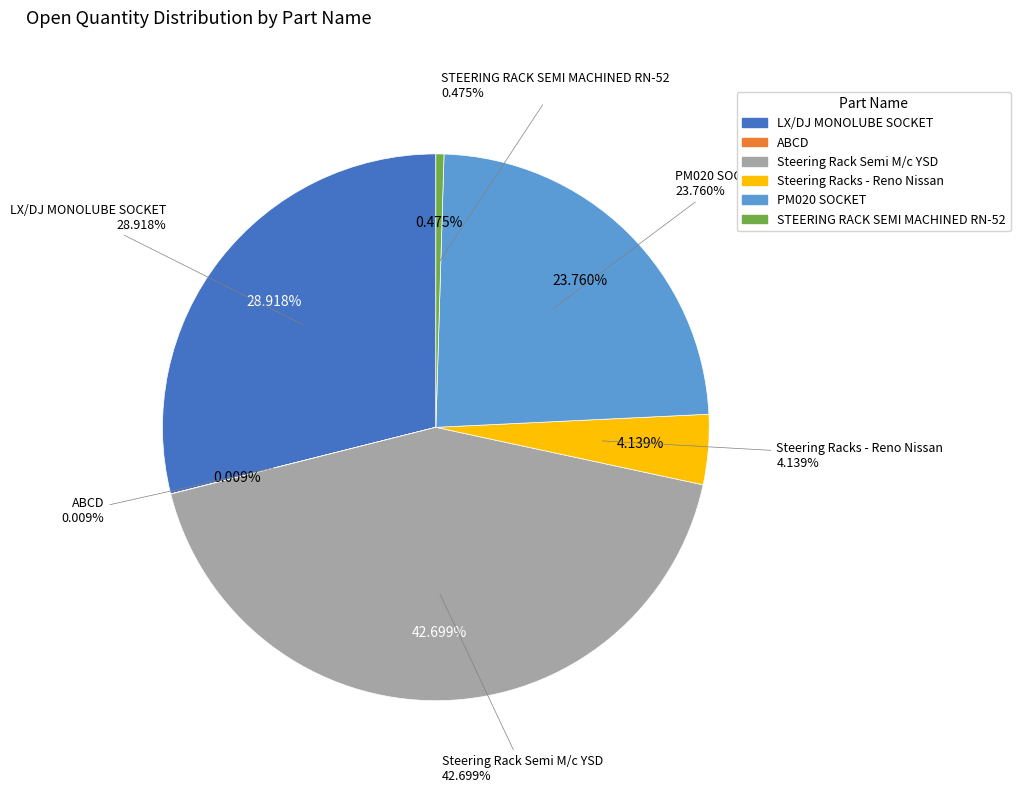

Which category has the biggest portion of the pie?

Steering Rack Semi M/c YSD